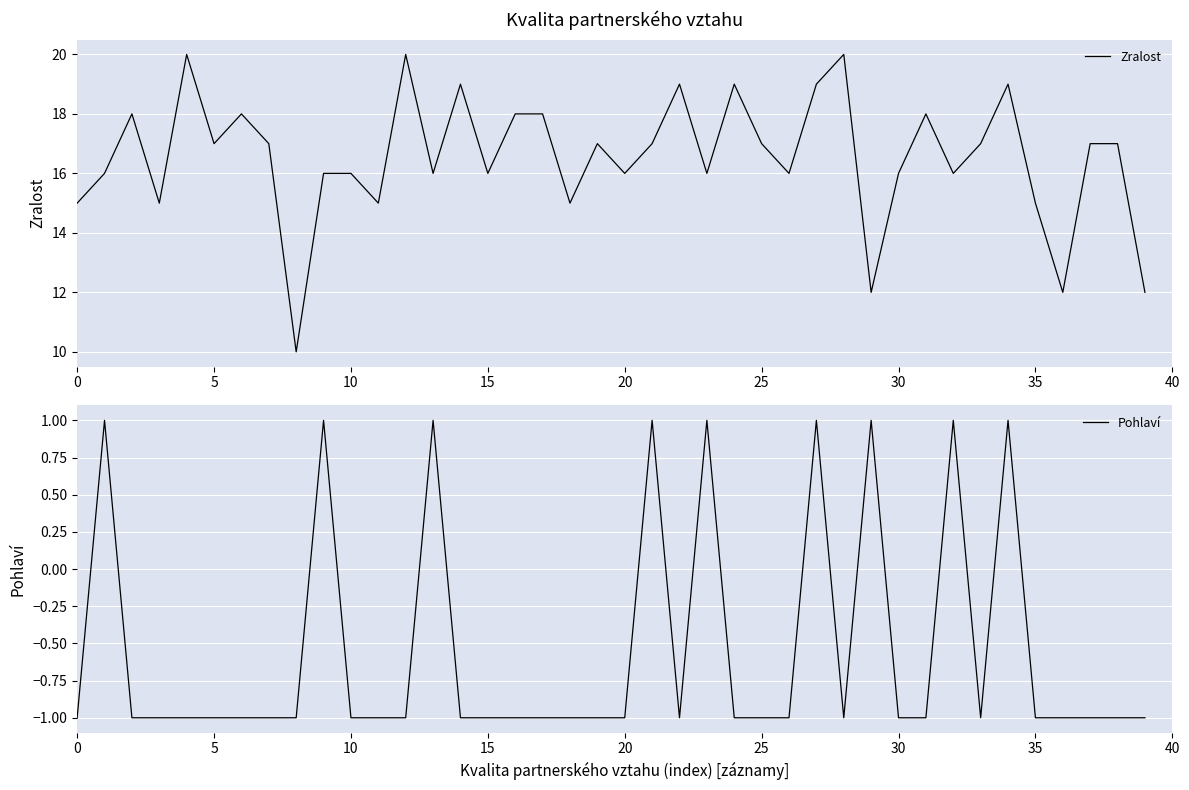

Reading left to right, extract all data points from this chart.

Zralost: 15	16	18	15	20	17	18	17	10	16	16	15	20	16	19	16	18	18	15	17	16	17	19	16	19	17	16	19	20	12	16	18	16	17	19	15	12	17	17	12
Pohlaví: -1	1	-1	-1	-1	-1	-1	-1	-1	1	-1	-1	-1	1	-1	-1	-1	-1	-1	-1	-1	1	-1	1	-1	-1	-1	1	-1	1	-1	-1	1	-1	1	-1	-1	-1	-1	-1